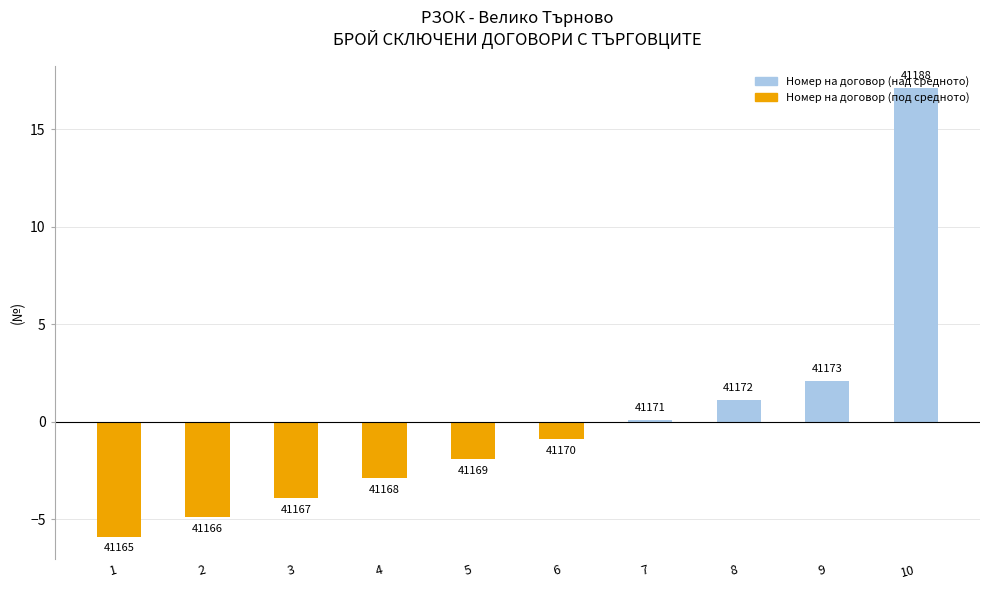

The chart shows a value of -2.9 at 5. True or false?

False